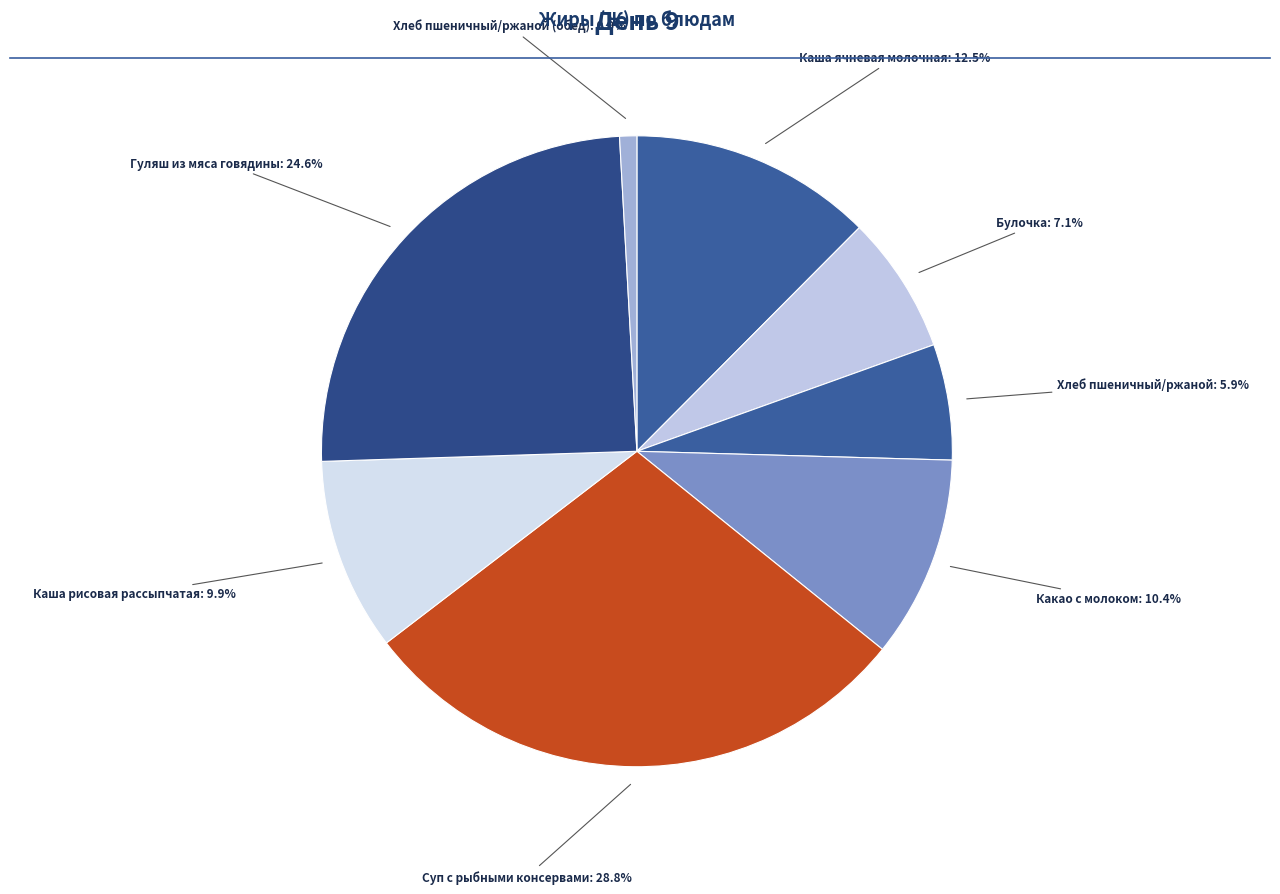

To the nearest percent, what is the average slice percentage?

12%